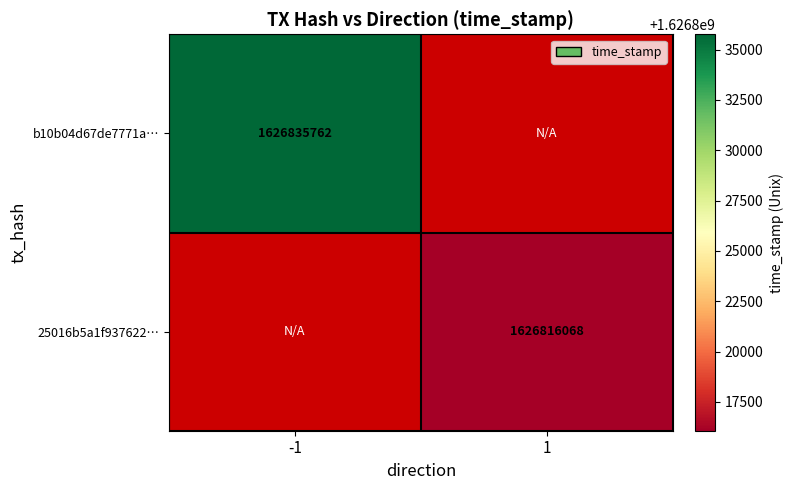

Is it true that b10b04d67de7771a… equals 771059040 at -1?

False